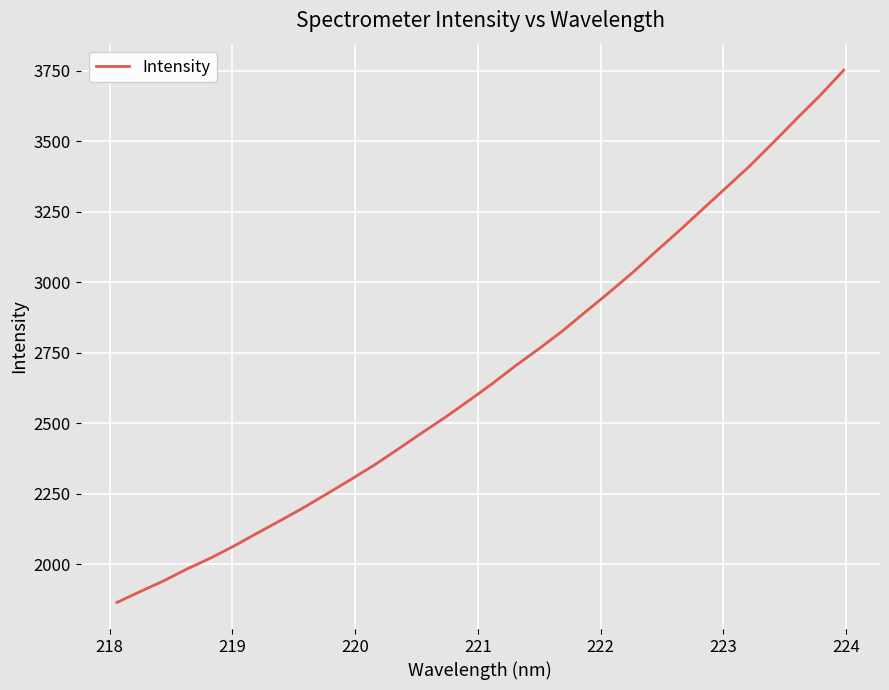

What is the difference between the maximum and minimum values?

1887.1